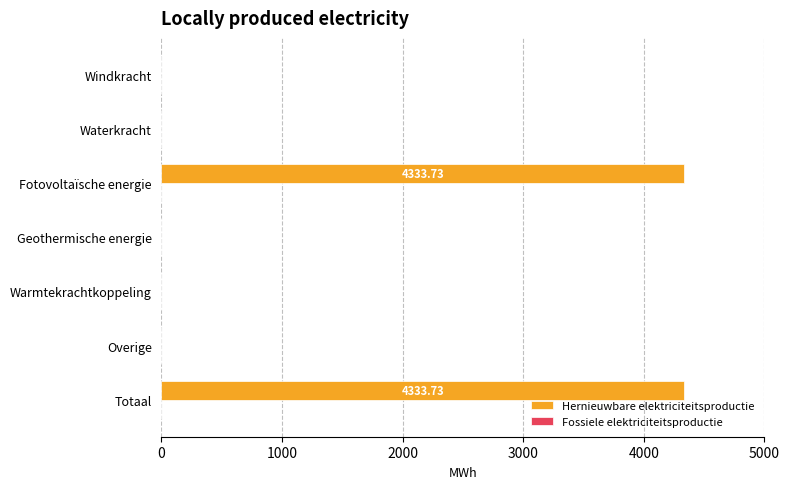

What is the sum of all values?

8667.5